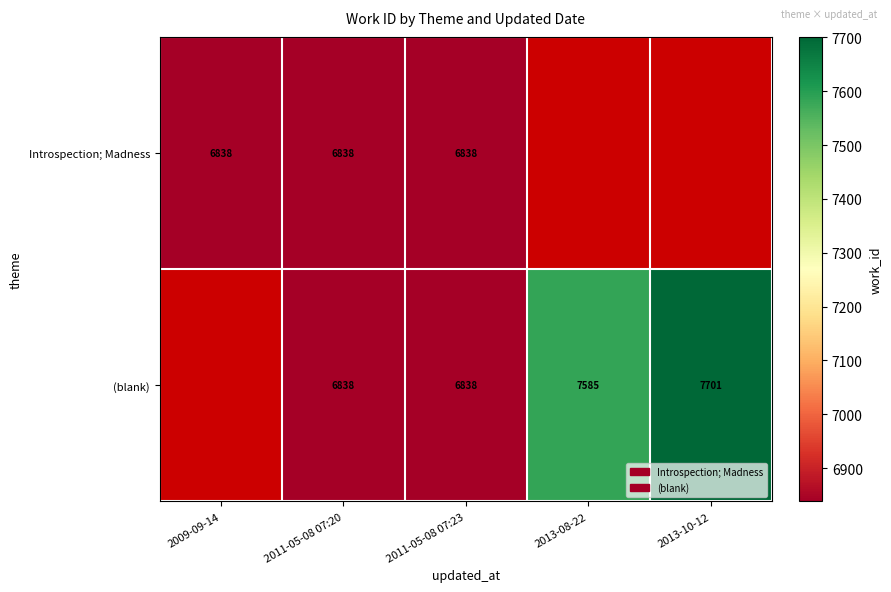

True or false: Introspection; Madness has a value of 6838 at 2009-09-14.

True